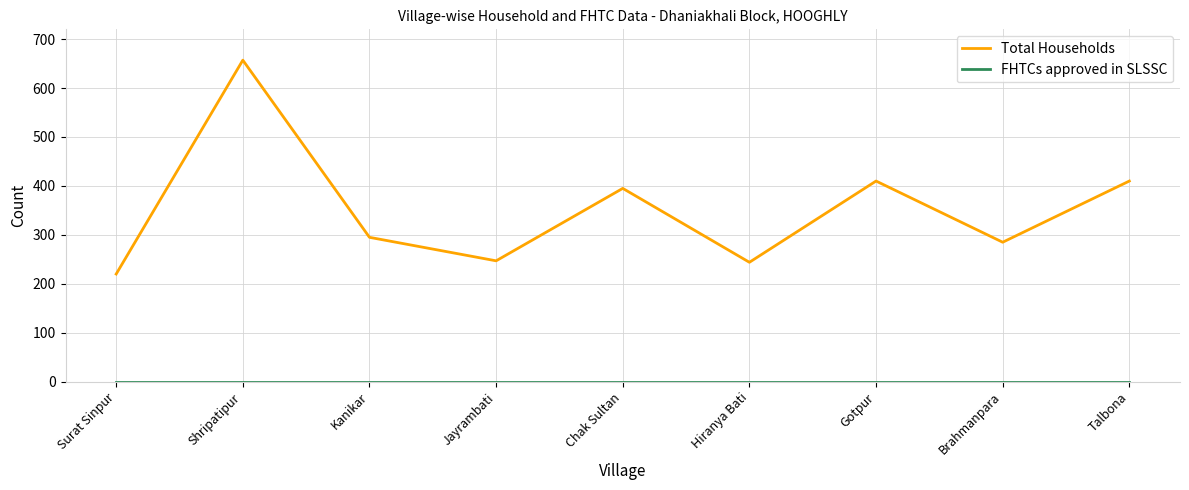

The Total Households series shows 1031 at Shripatipur. True or false?

False